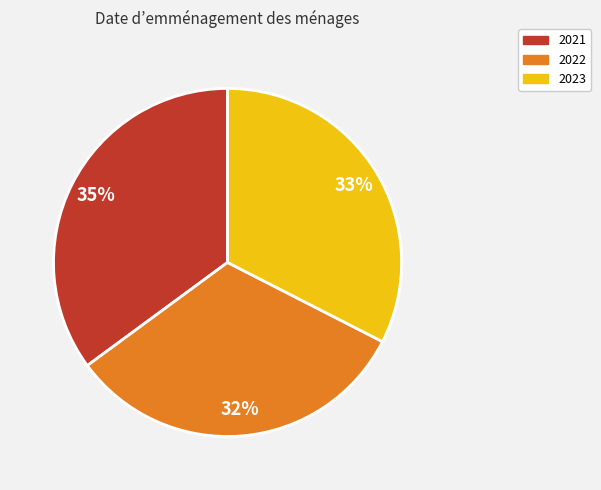

How many segments does this pie chart have?

3